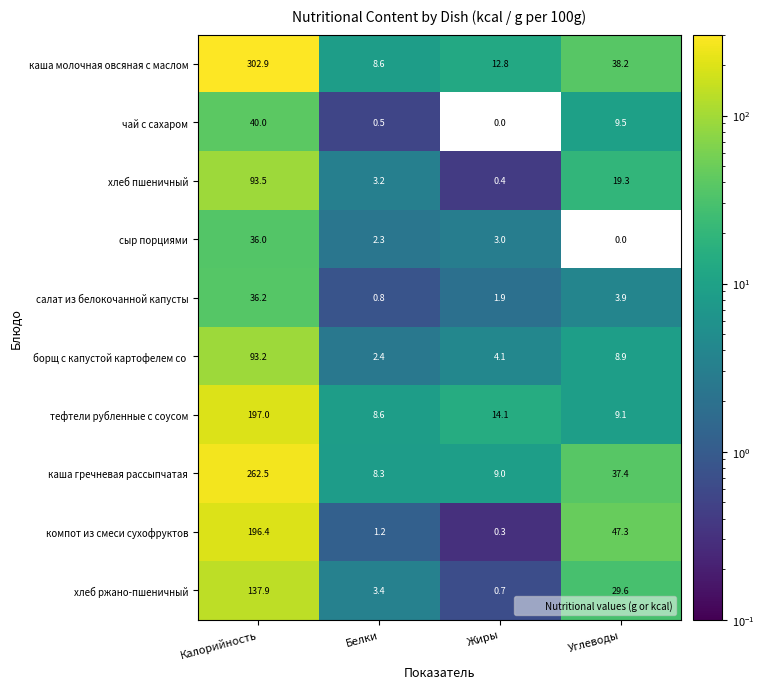

At which category is the sum across all series the highest?

Калорийность